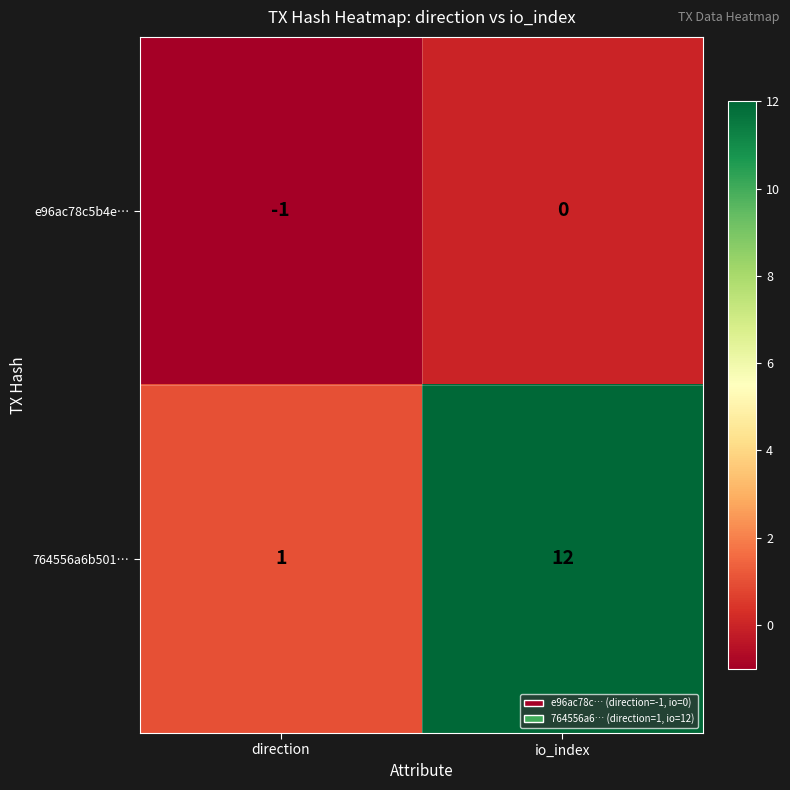

What is the spread (max minus min) of values at direction?

2